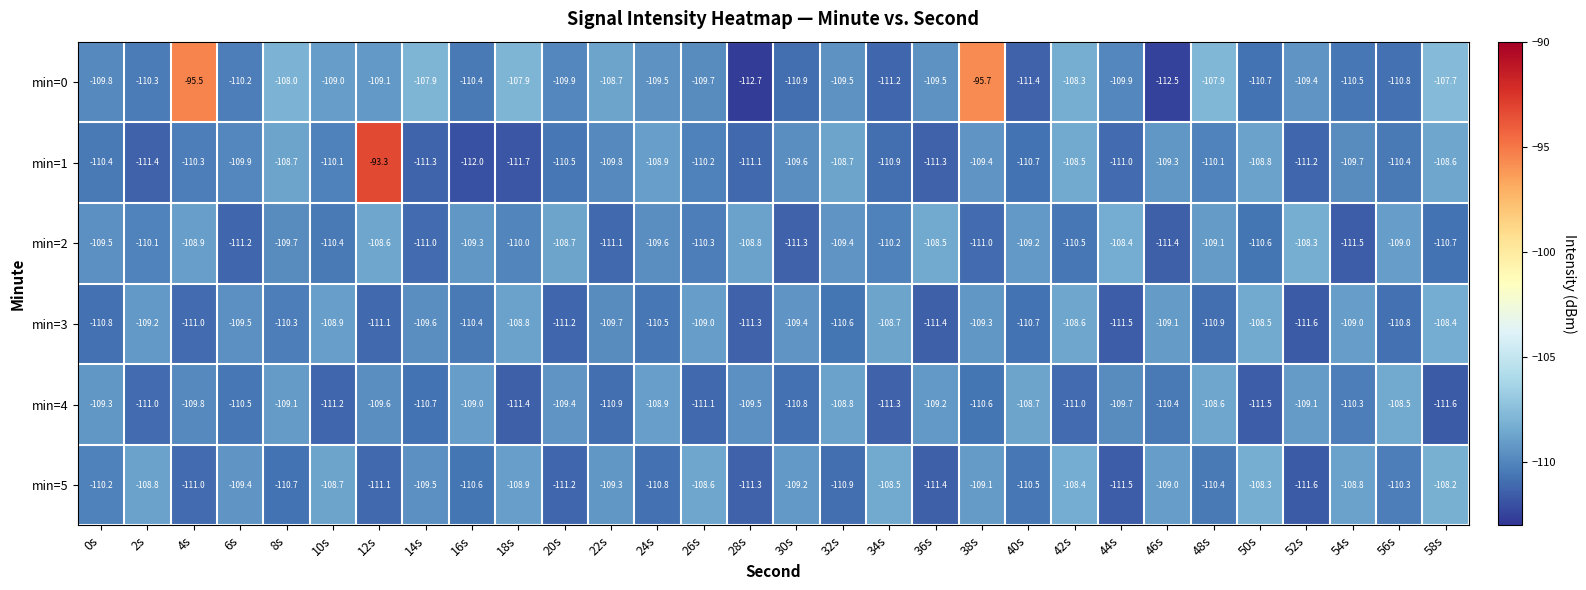

The min=0 series shows -31.7 at 24s. True or false?

False